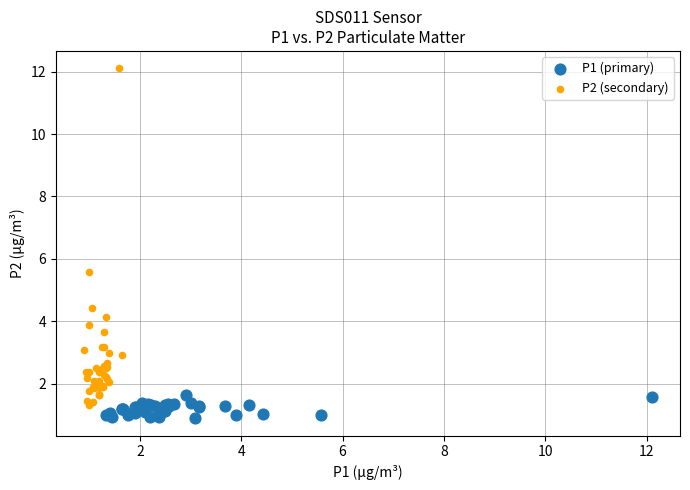

Which series reaches the maximum Y coordinate?

P2 (secondary)